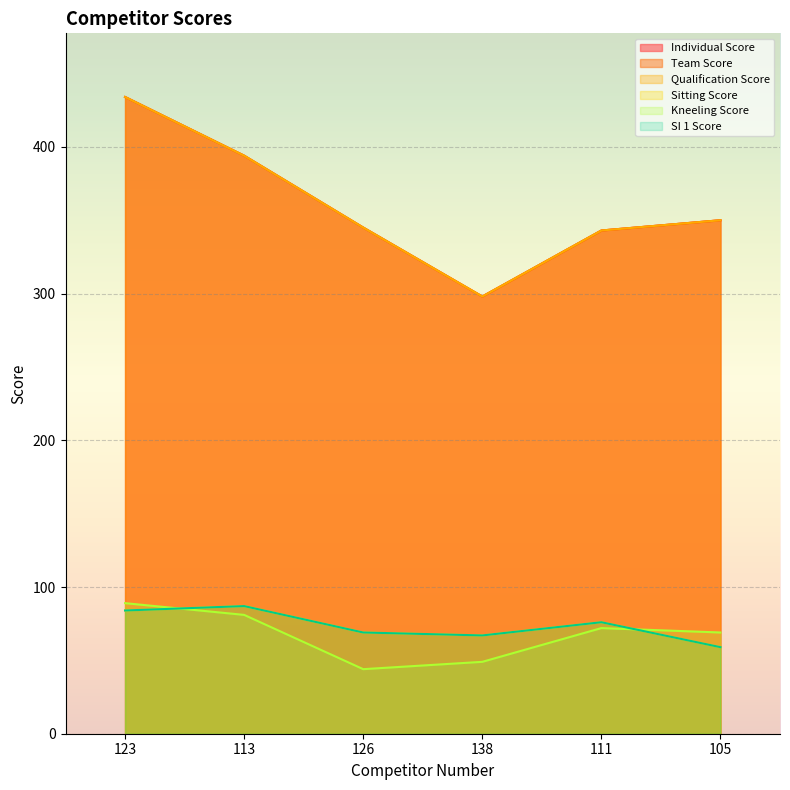

Reading right to left, what are all the values shown in this chart?

Individual Score: 350	343	298	345	394	434
Team Score: 350	343	298	345	394	434
Qualification Score: 350	343	298	345	394	434
Sitting Score: 59	76	67	69	87	84
Kneeling Score: 69	72	49	44	81	89
SI 1 Score: 59	76	67	69	87	84